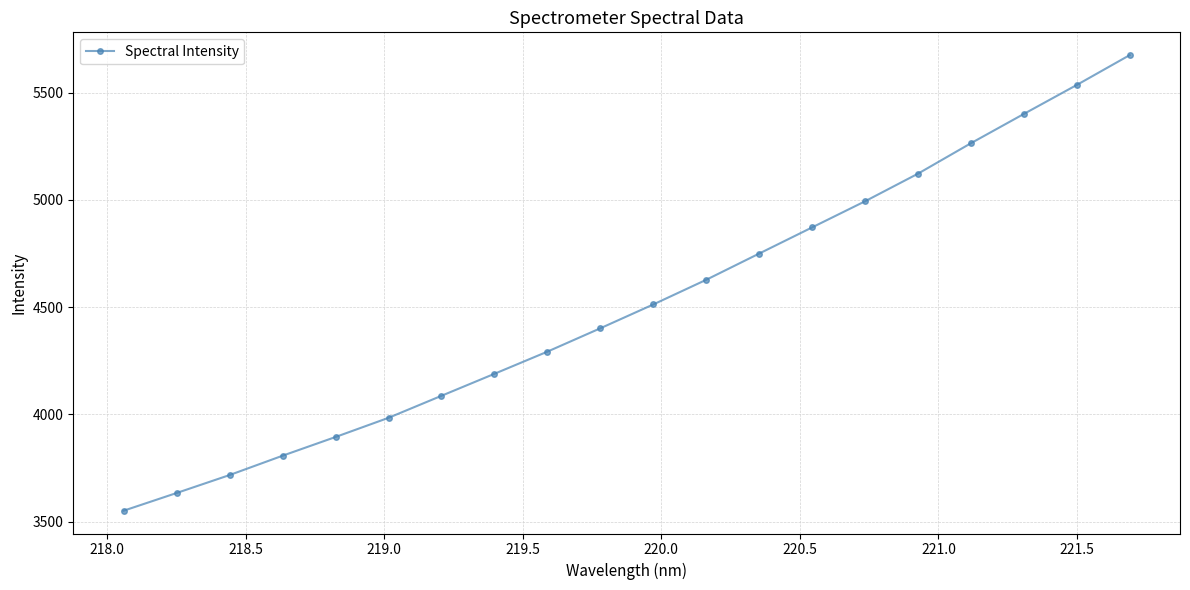

What is the value of the 7th point from the left?

4087.0